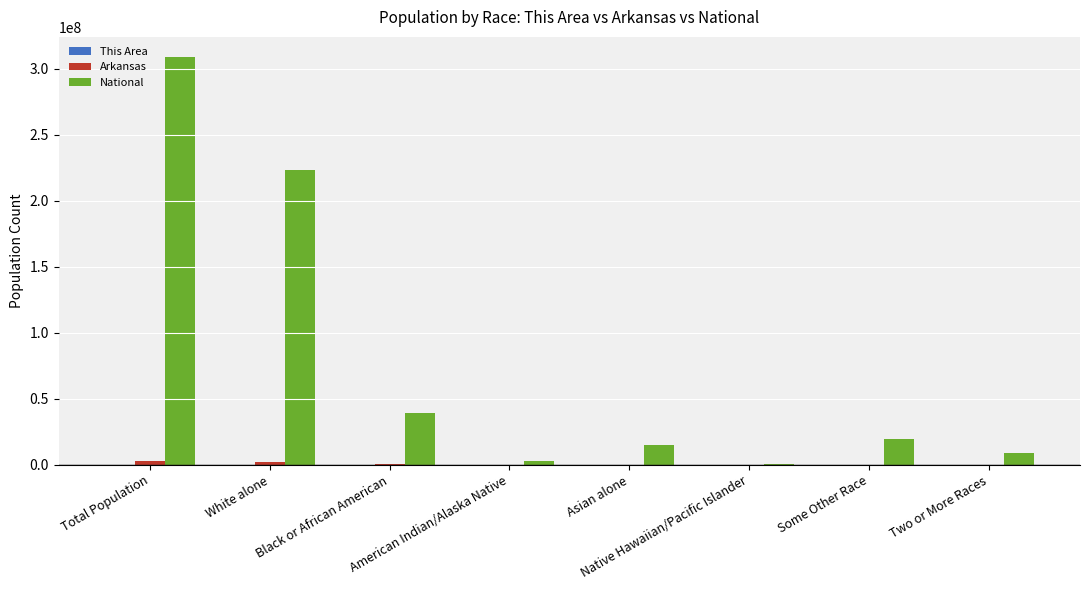

Are the bars grouped side by side (vs. stacked)?

Yes